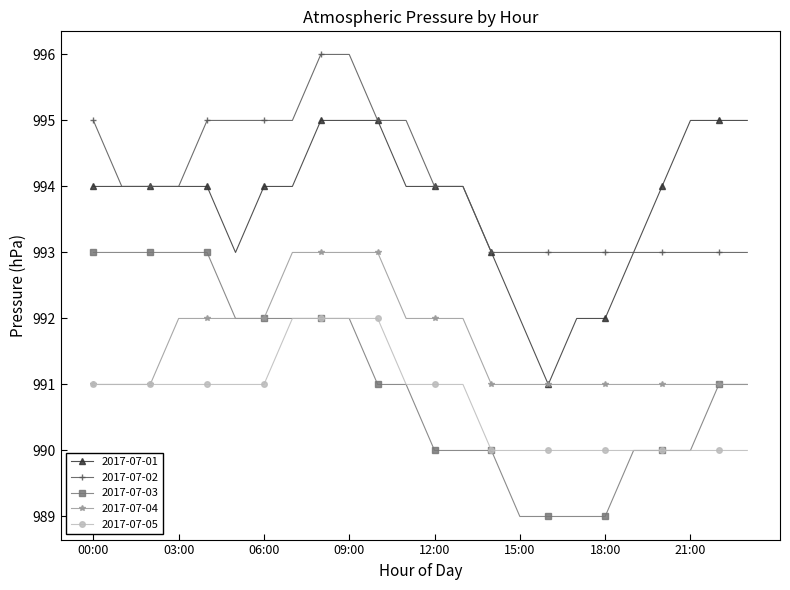

What is the value of the 2017-07-04 point at the 7th from the left?

992